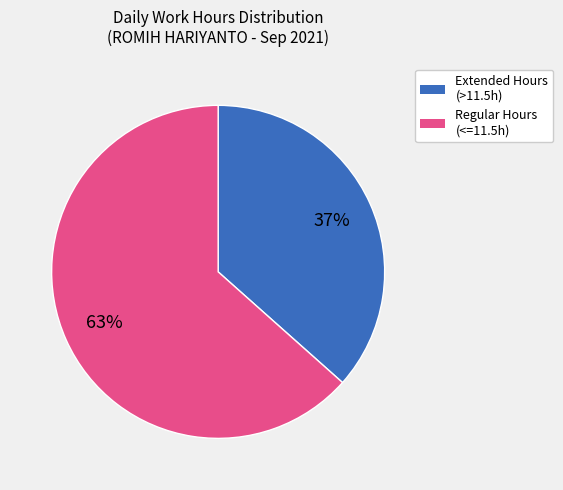

To the nearest percent, what is the average slice percentage?

50%